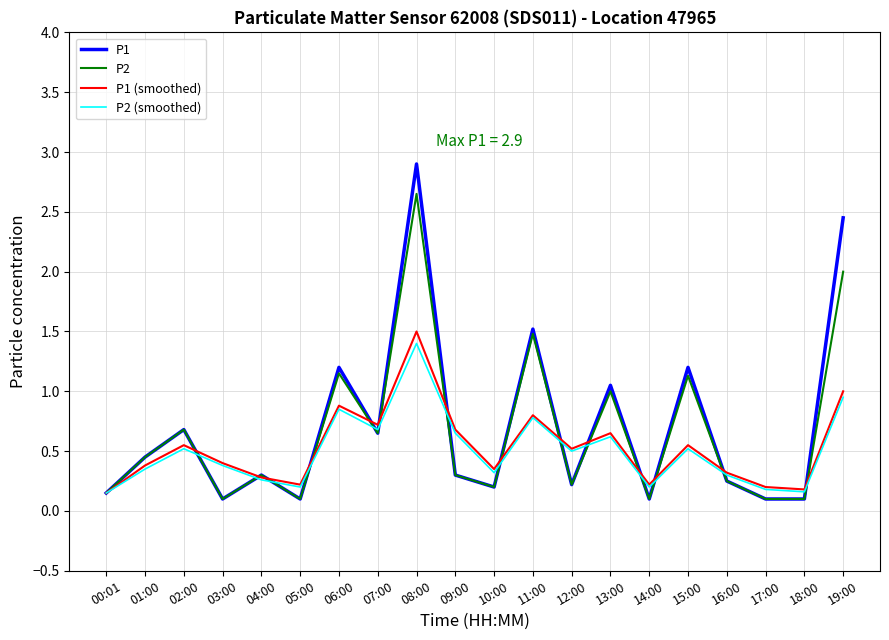

Which series has the widest spread of values?

P1